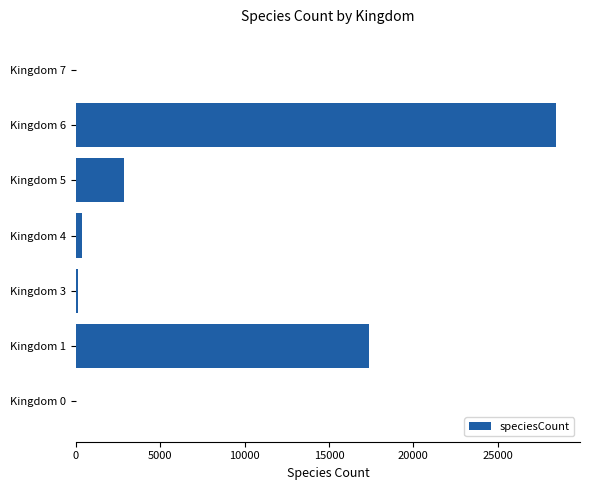

The value at Kingdom 5 is 1831. True or false?

False